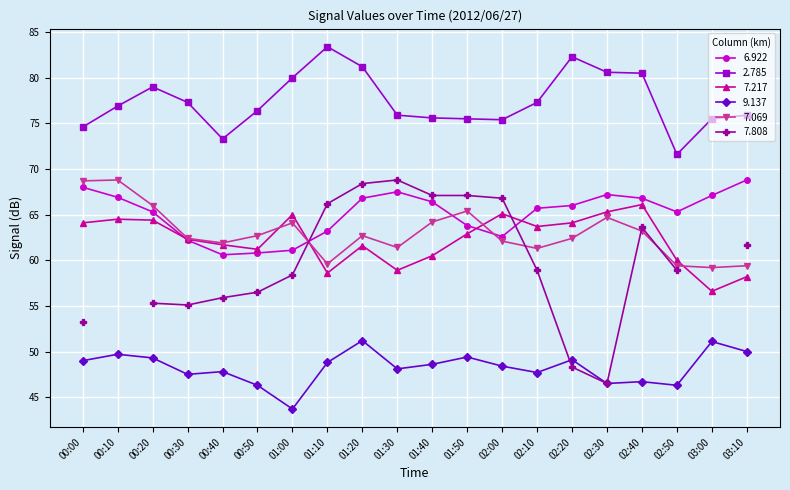

Which has a higher value, 01:20 or 01:00?

01:20